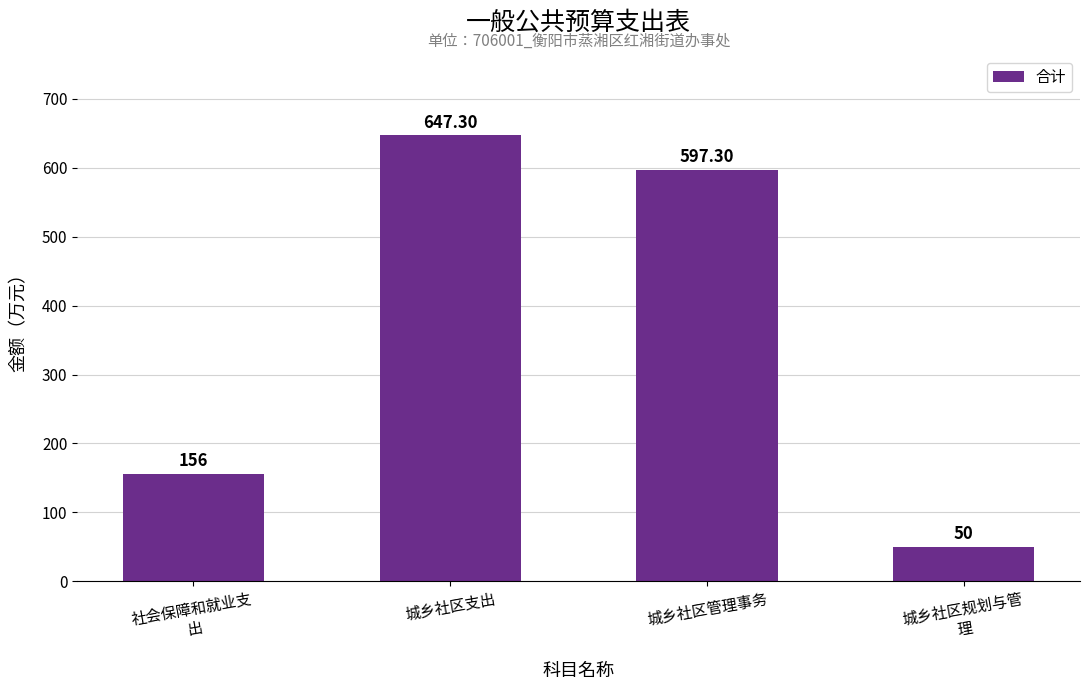

Reading left to right, transcribe all the data shown in this chart.

社会保障和就业支
出=156.0	城乡社区支出=647.3	城乡社区管理事务=597.3	城乡社区规划与管
理=50.0